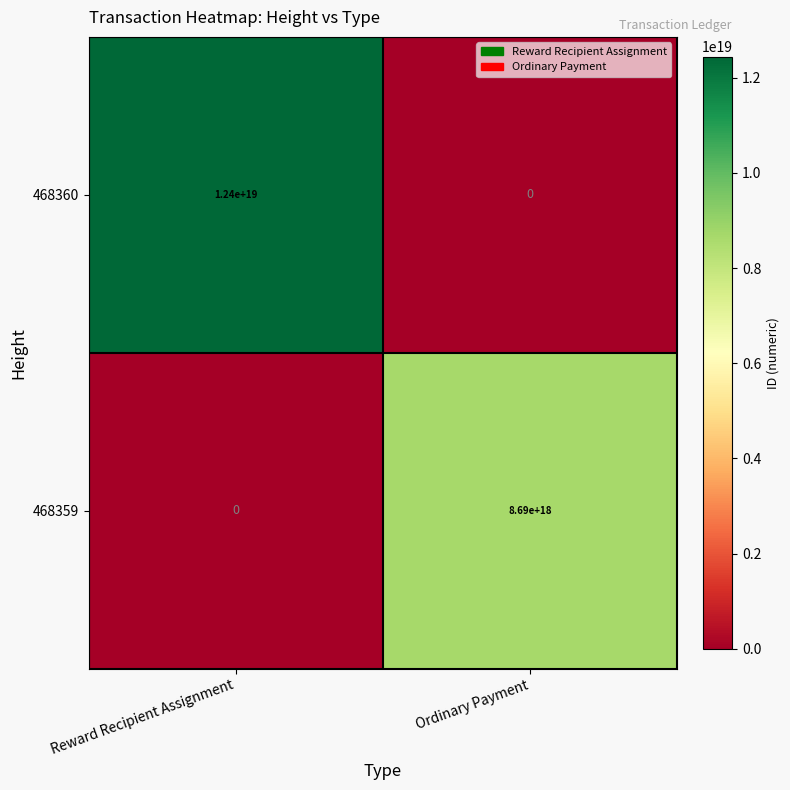

At which label does 468360 reach its peak?

Reward Recipient Assignment